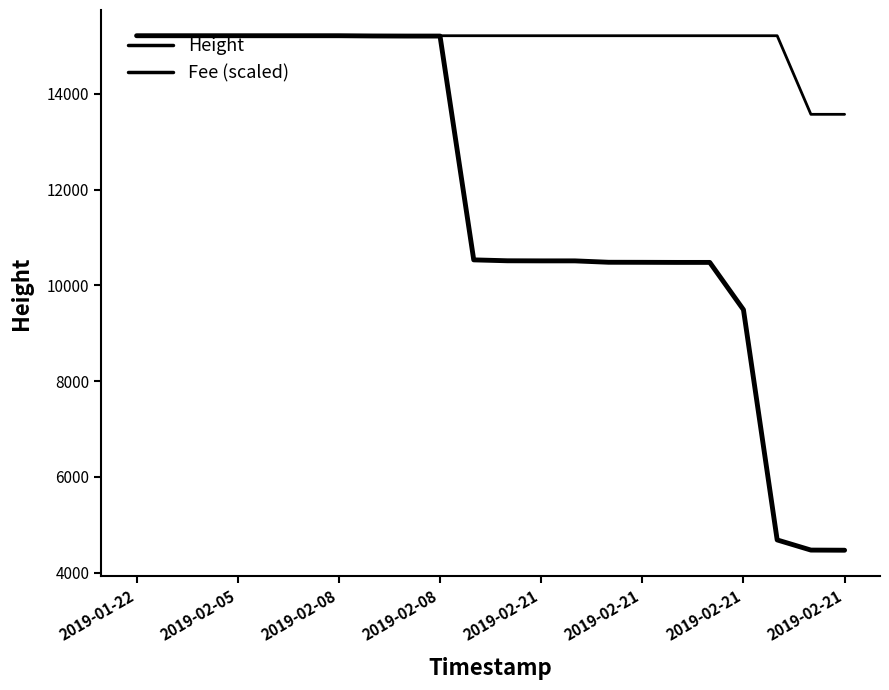

How many lines are shown in the chart?

2